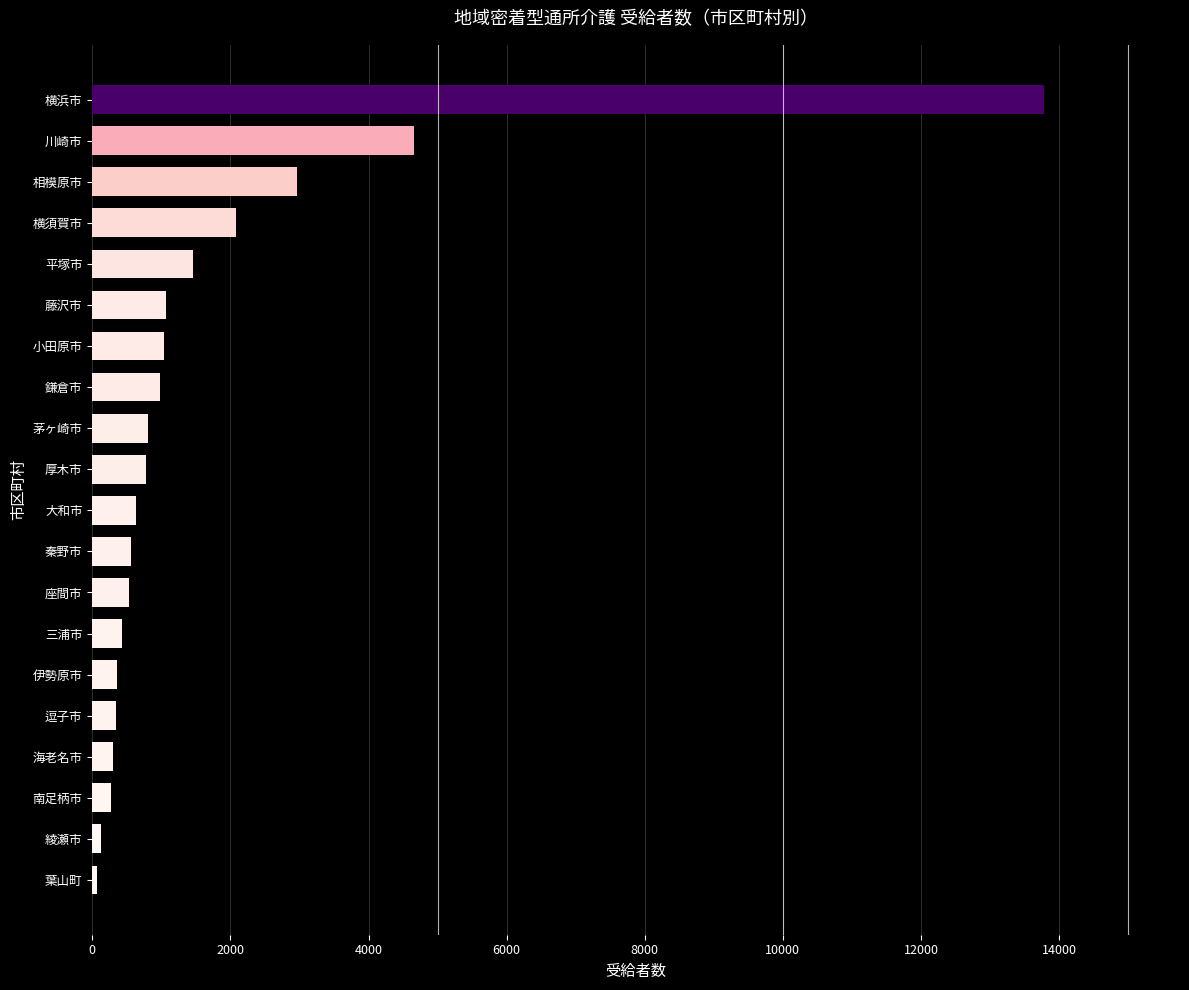

What is the label of the 5th bar from the top?

平塚市